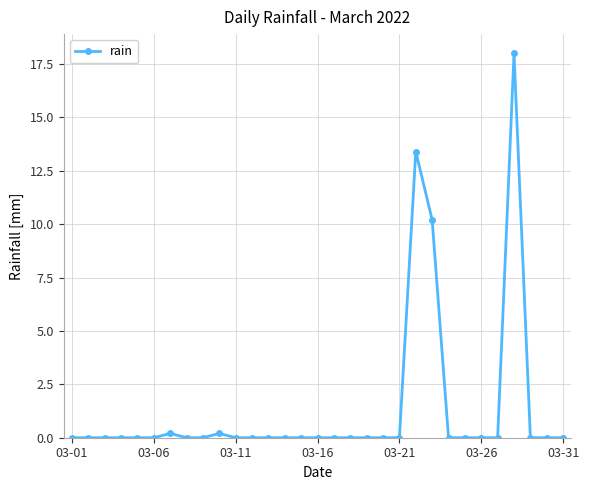

What is the greatest value displayed?

18.0